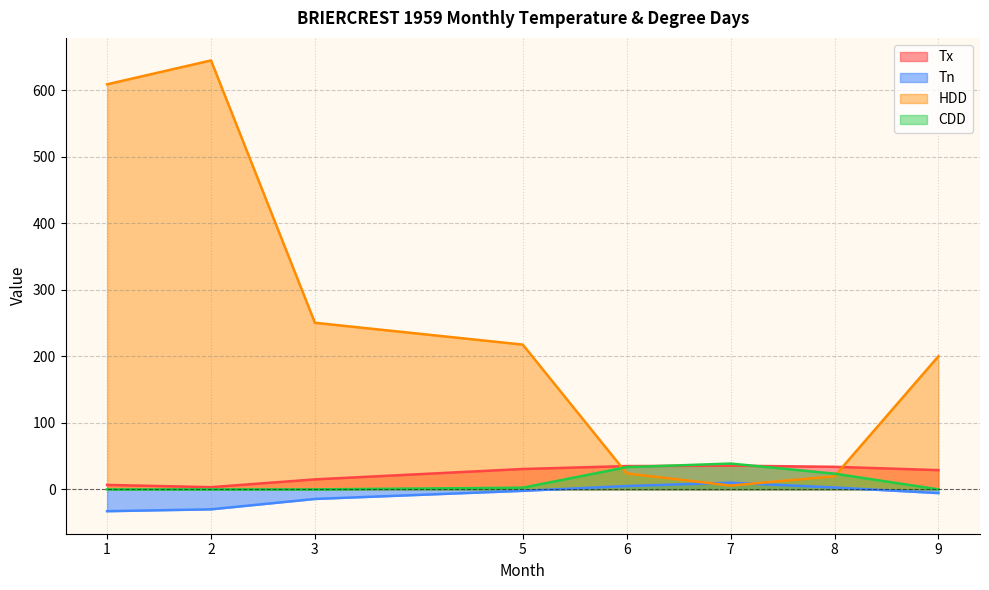

At which label is Tx closest to 19?

3